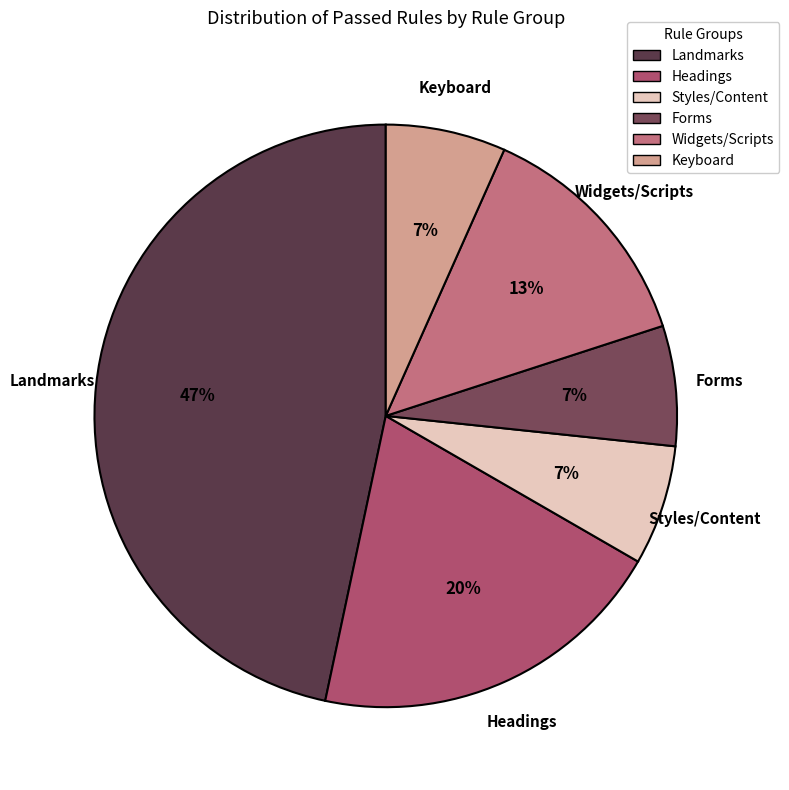

Between Headings and Keyboard, which is larger?

Headings